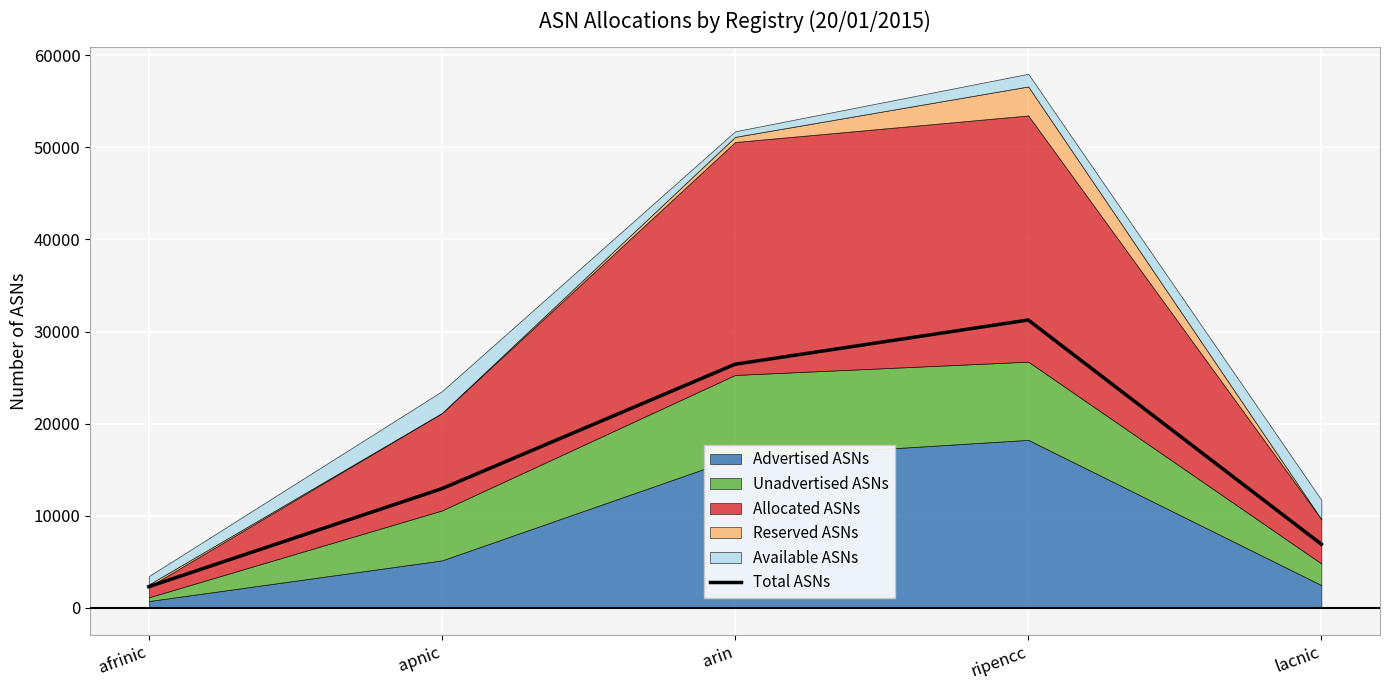

Reading left to right, what are all the values shown in this chart?

2302	12948	26453	31256	6911